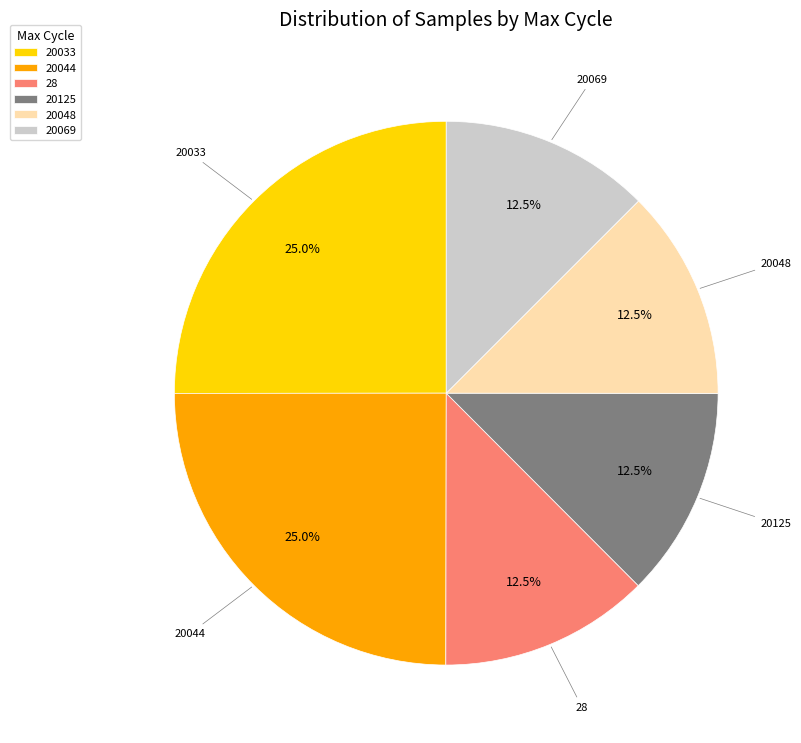

How much of the chart is everything except 20044?

75.0%